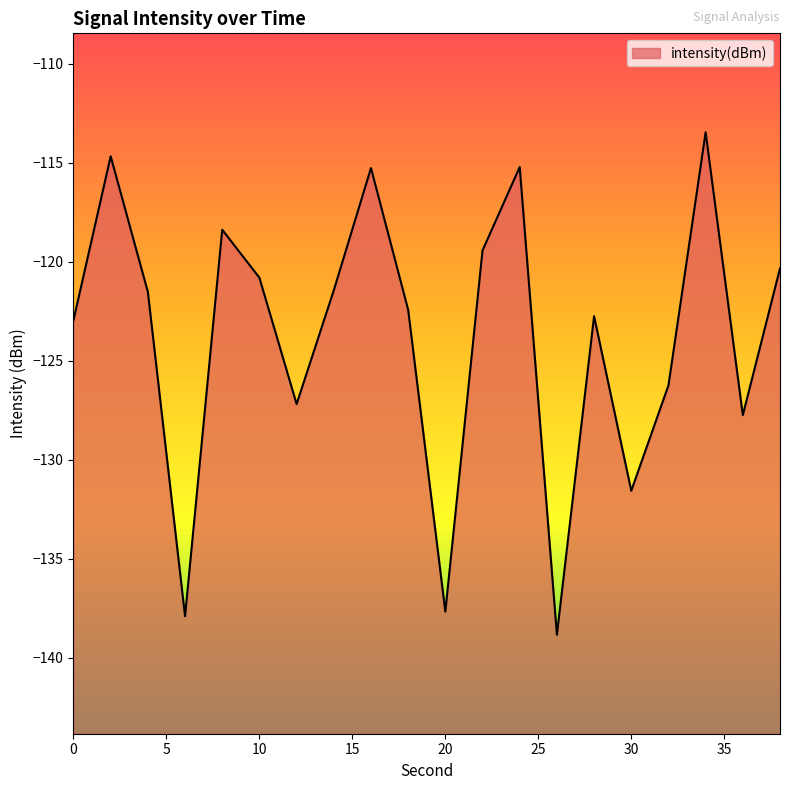

Reading left to right, transcribe all the data shown in this chart.

-122.9	-114.7	-121.5	-137.9	-118.4	-120.8	-127.2	-121.4	-115.3	-122.4	-137.7	-119.4	-115.2	-138.8	-122.7	-131.6	-126.2	-113.5	-127.7	-120.3